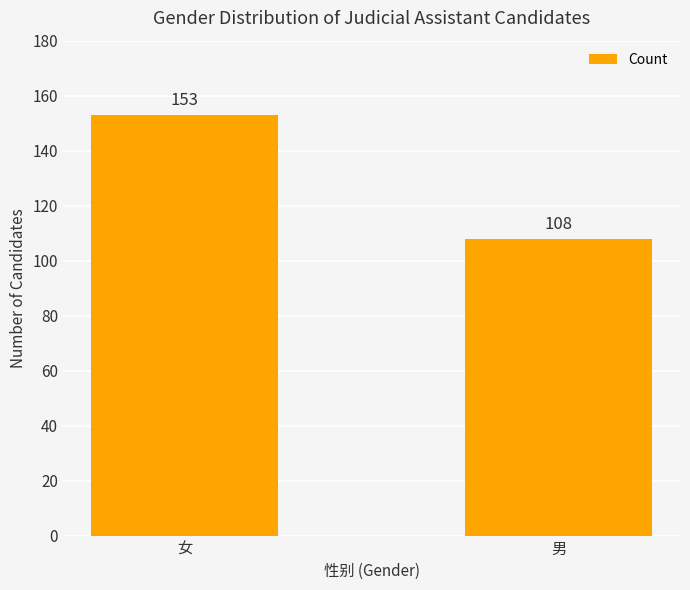

What is the value of the 2nd bar from the left?

108